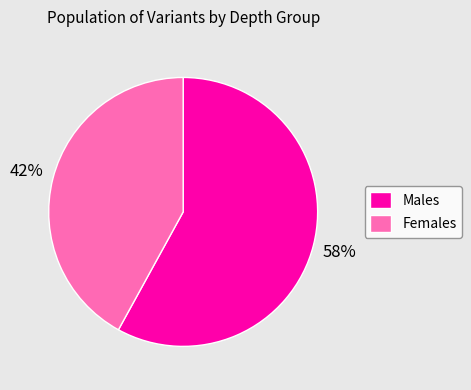

To the nearest percent, what is the average slice percentage?

50%